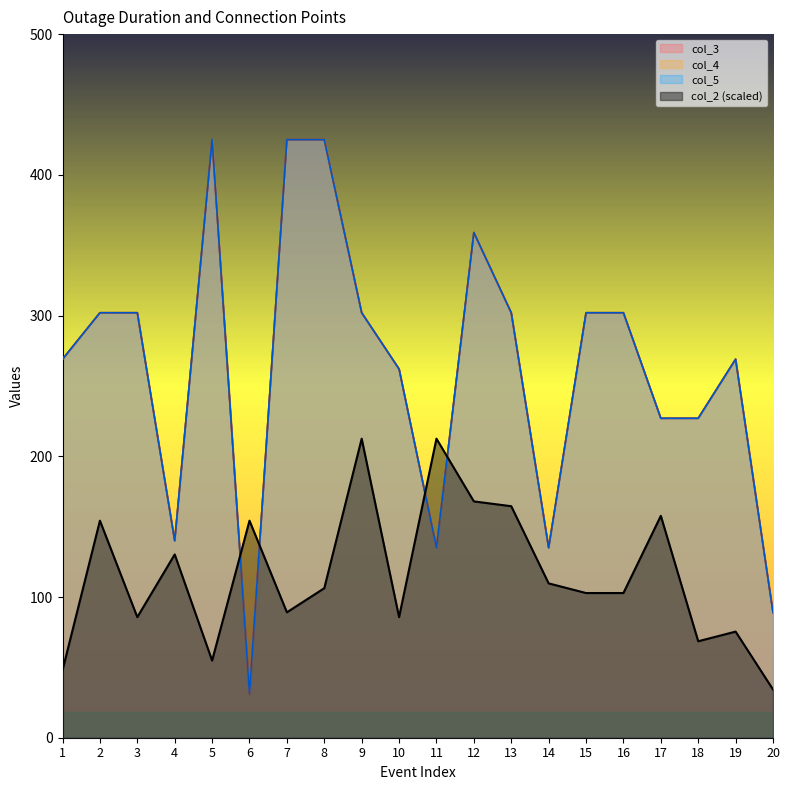

The col_2 series shows 256.3 at 12. True or false?

False